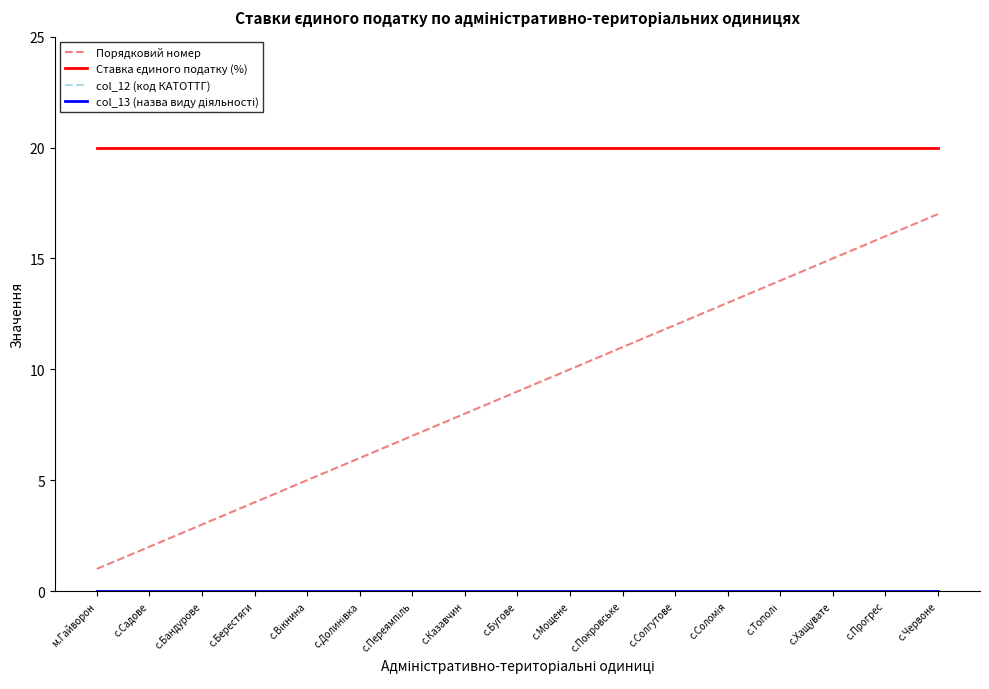

Does the chart have visible grid lines?

No